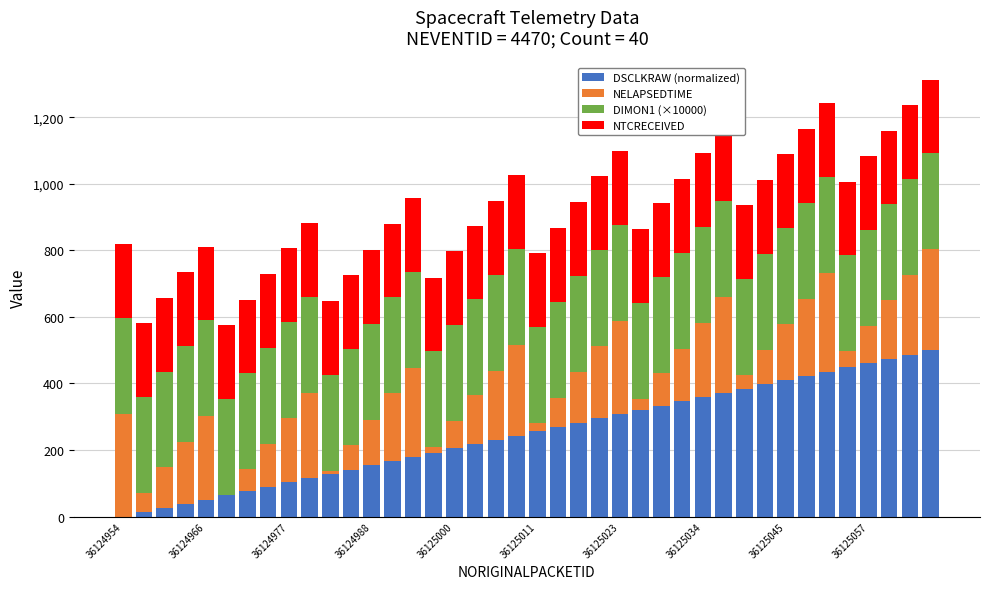

What is the value of the NELAPSEDTIME bar at the 28th from the left?

159.0